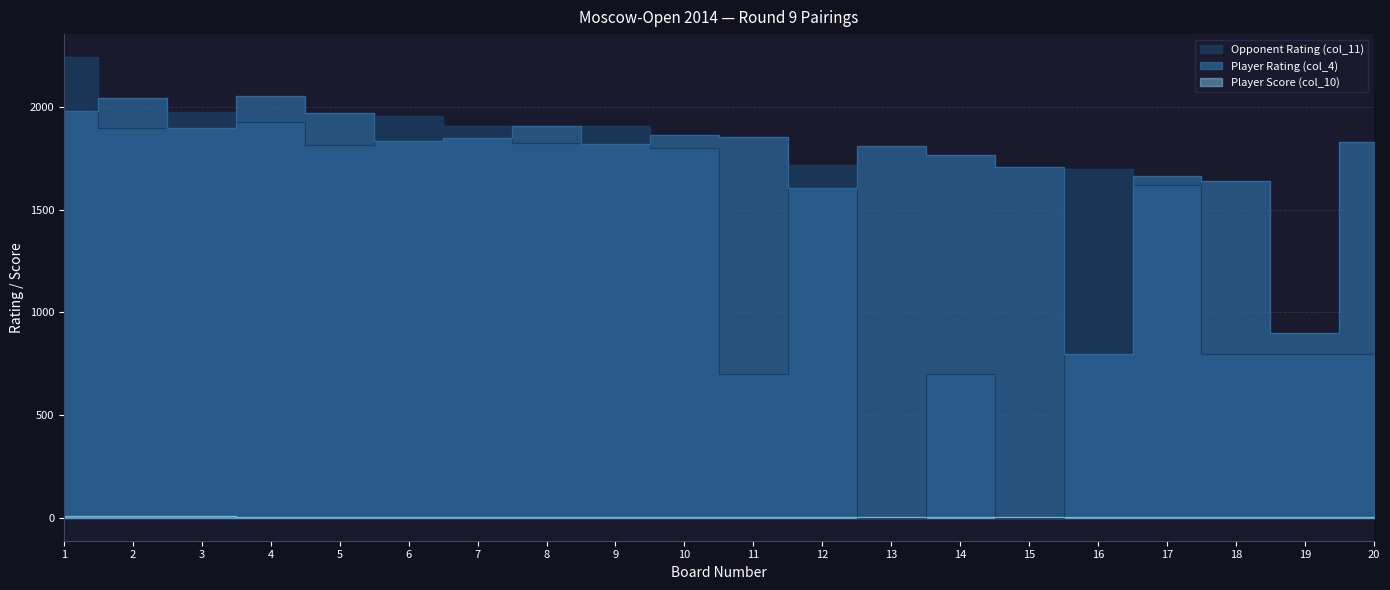

Which has a higher value, 1 or 14?

1